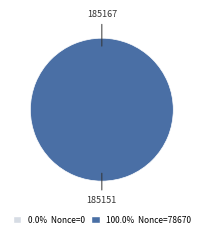

To the nearest percent, what is the difference between the largest and smallest slice percentages?

100%